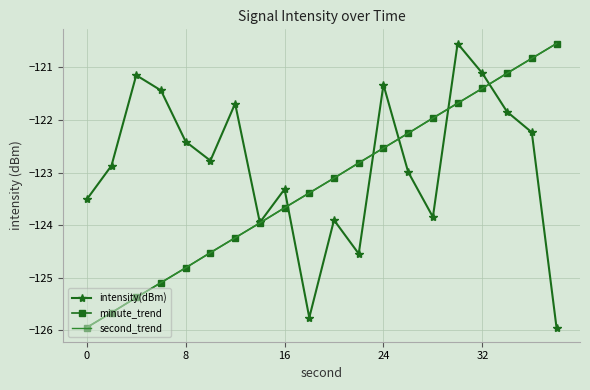

What is the greatest value displayed?

-120.5